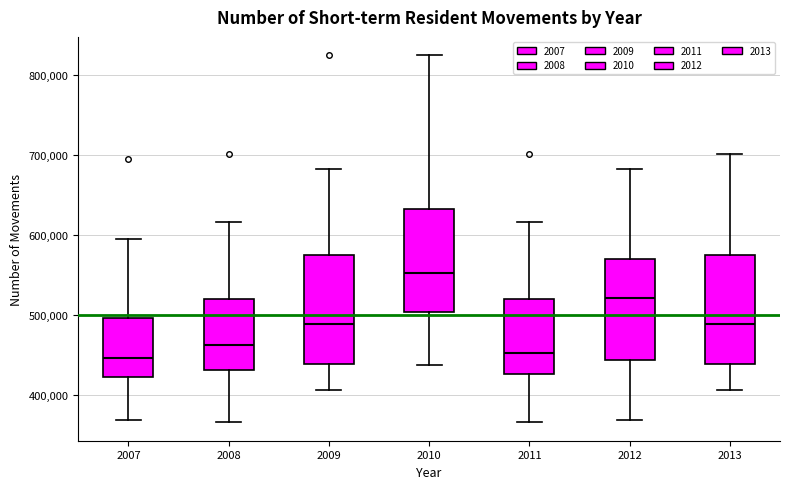

Where is the upper edge of the box at x = 2008 on the y-axis? The values are not printed on the chart, so give them approximately, as read against the axis.

520000